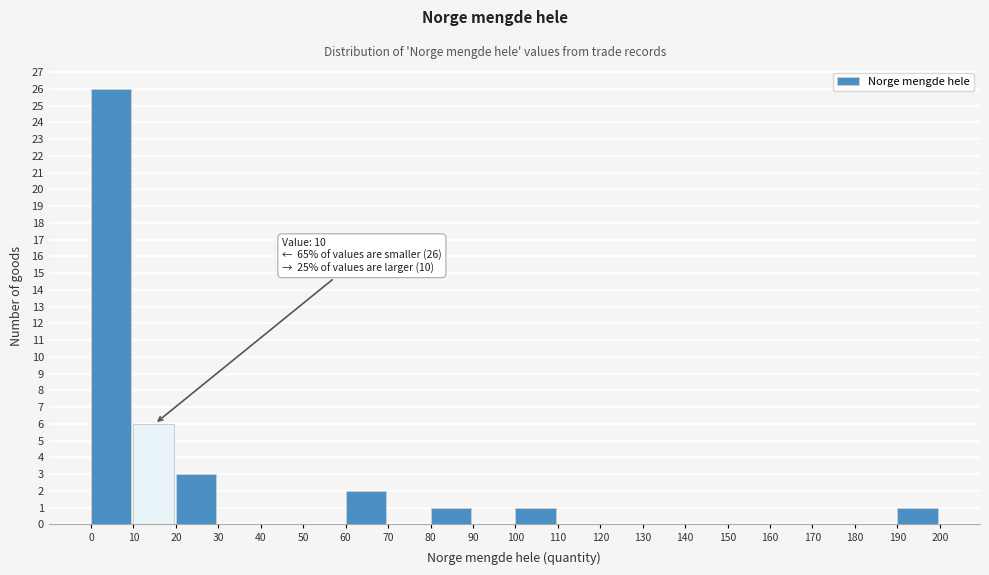

Over which range of the x-axis is the bar tallest?

0 to 10